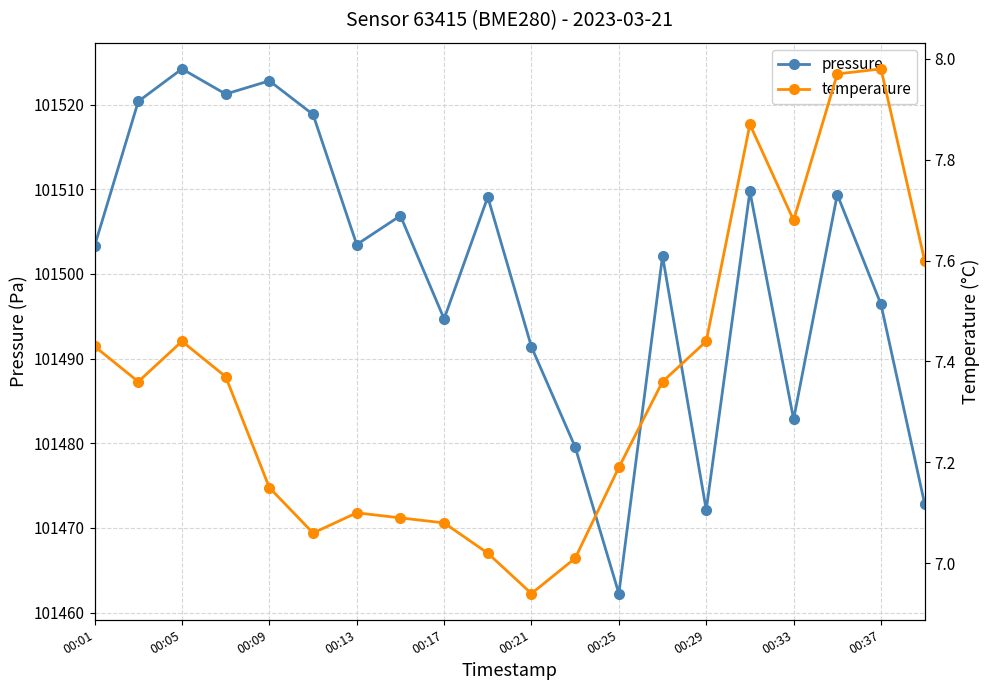

True or false: pressure has more than 1 points higher than both neighbors.

True